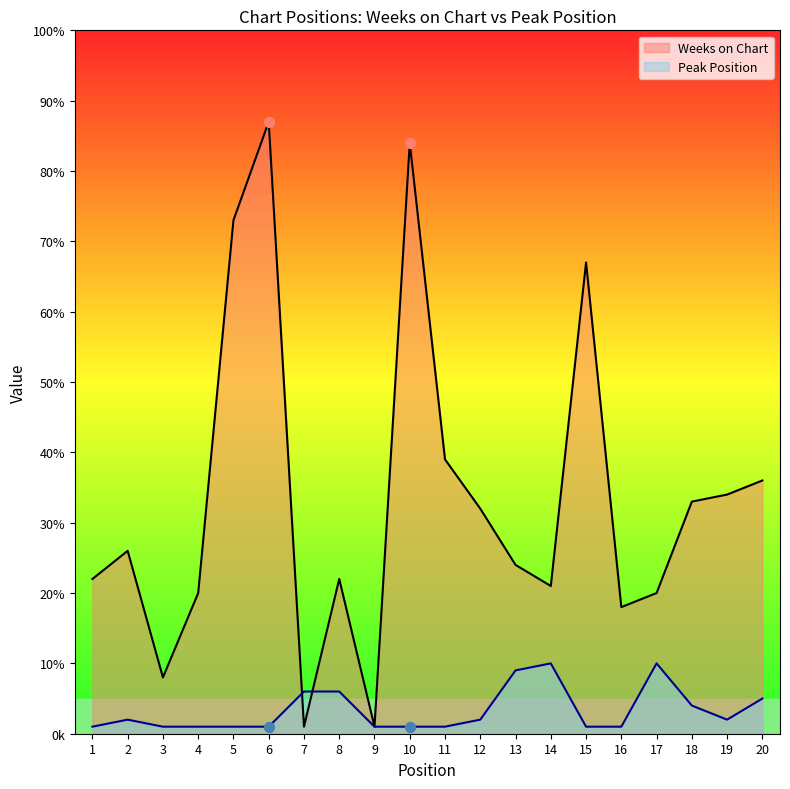

Which series reaches the minimum Y coordinate?

Weeks on Chart